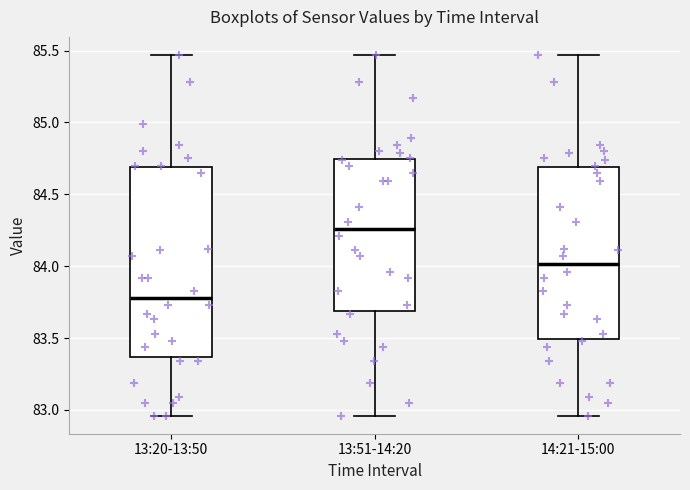

Where is the upper edge of the box for 14:21-15:00 on the y-axis? The values are not printed on the chart, so give them approximately, as read against the axis.

84.70